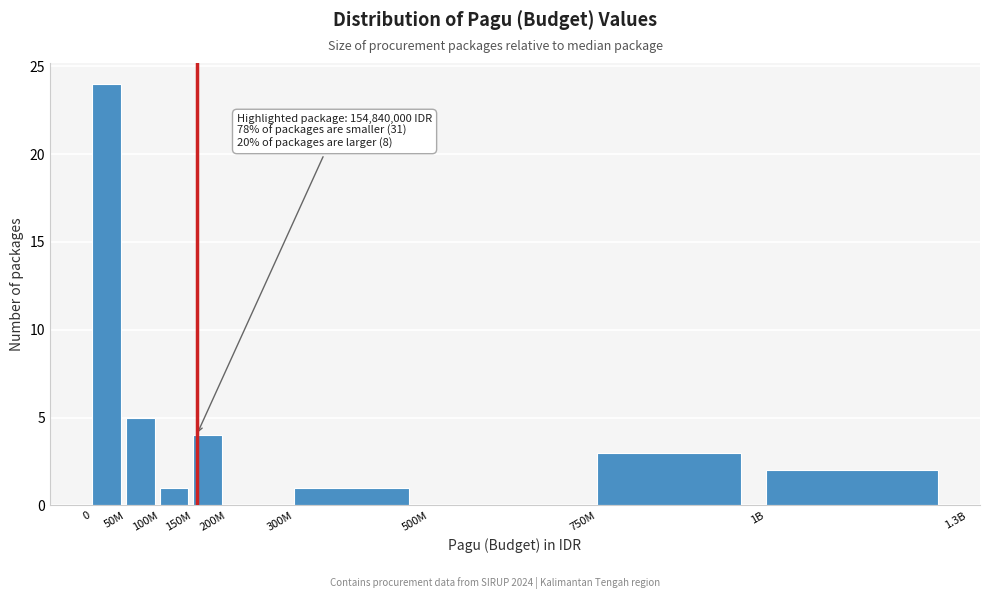

Reading left to right, extract all data points from this chart.

0=24	50M=5	100M=1	150M=4	200M=0	300M=1	500M=0	750M=3	1B=2